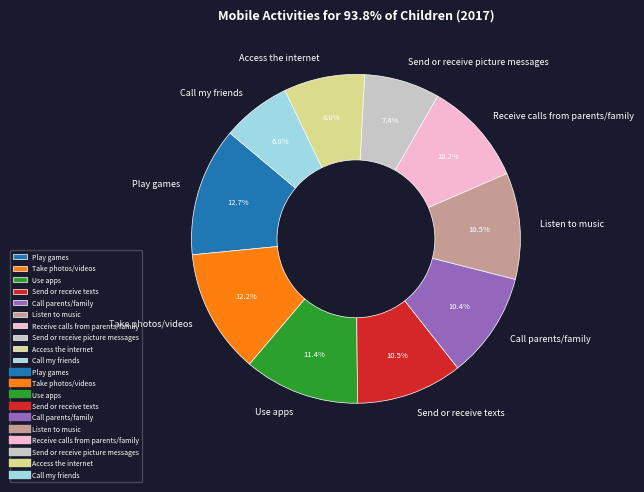

To the nearest percent, what percentage of the pie is Call my friends?

7%